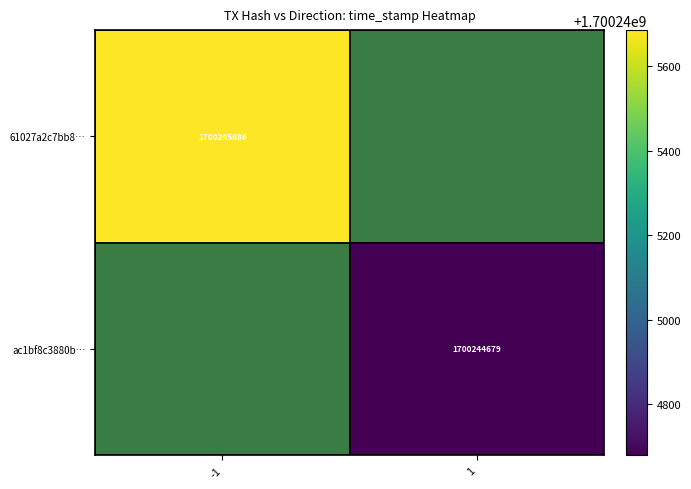

The value of ac1bf8c3880b… at 1 is 2308141059. True or false?

False